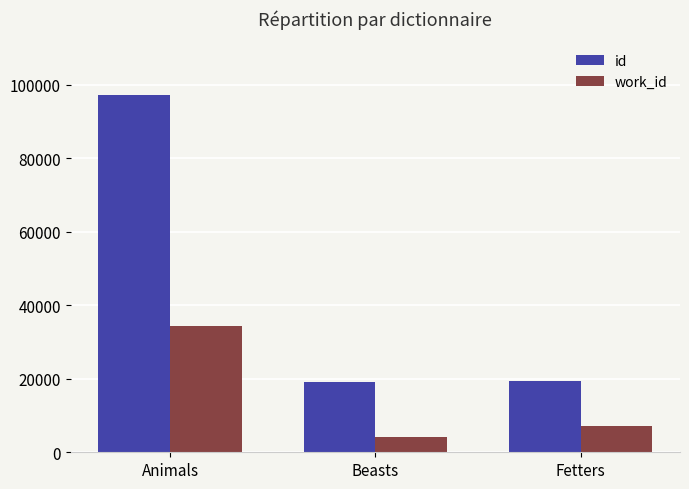

Where is id nearest to the value 58106?

Fetters